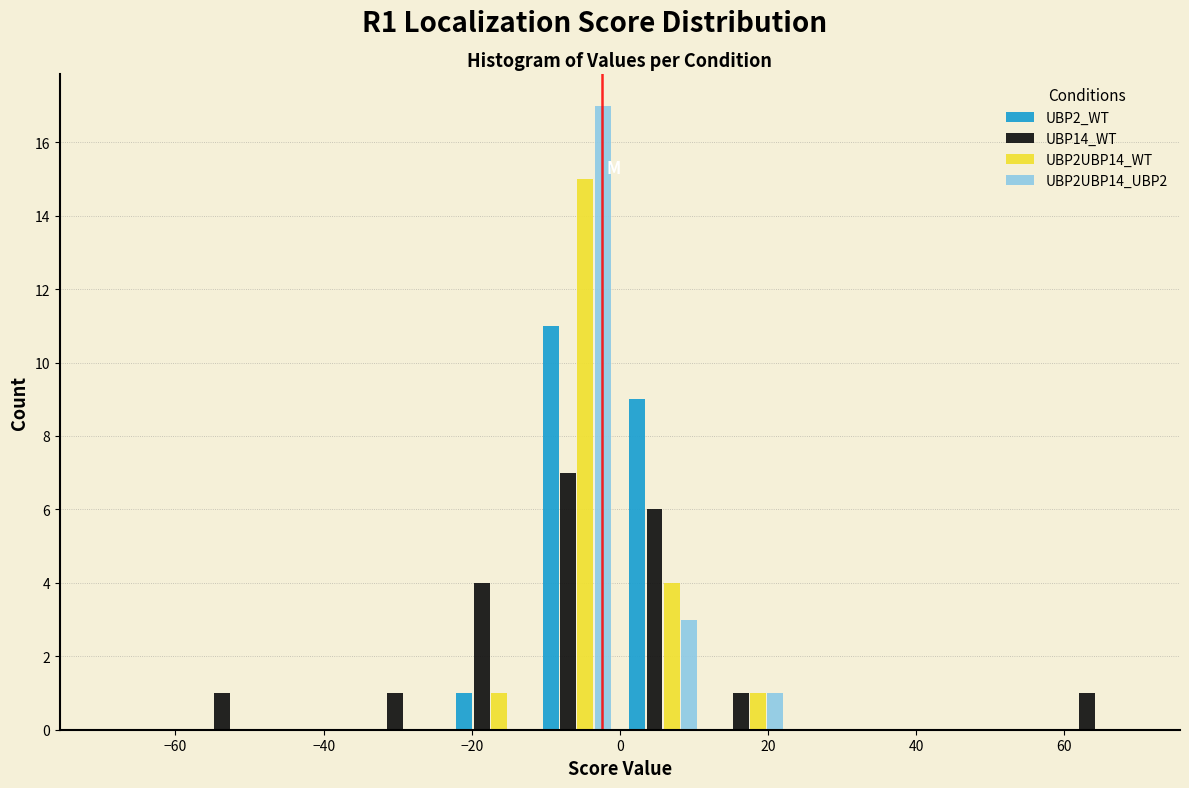

What is the height of the UBP14_WT bar covering -58 to -46 on the x-axis? Neither the bar edges nor the heights are printed on the chart, so give them approximately, as read against the axes.

1